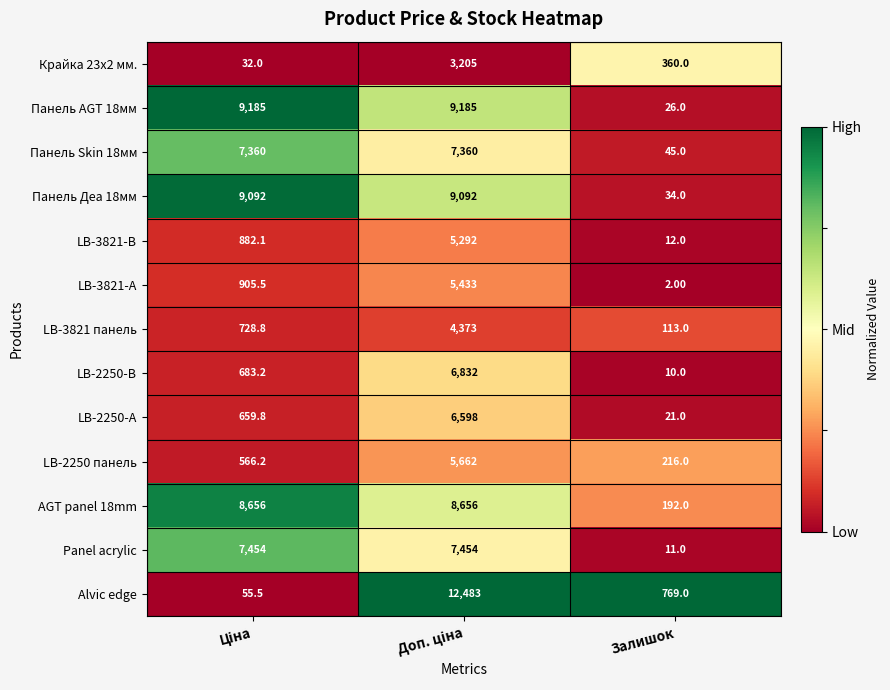

What is the average value of the LB-2250-А series?

2426.3